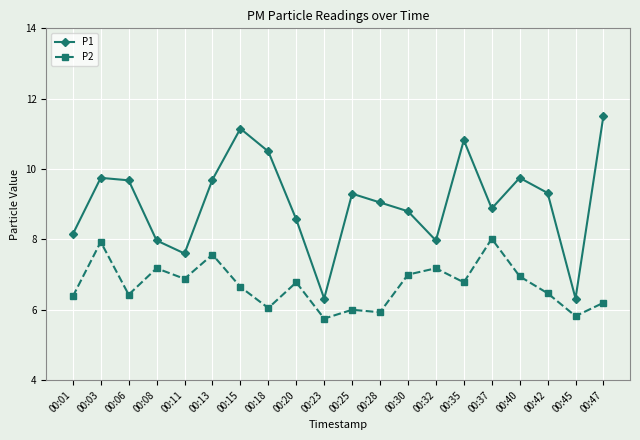

List the series in order of their peak value, highest first.

P1, P2